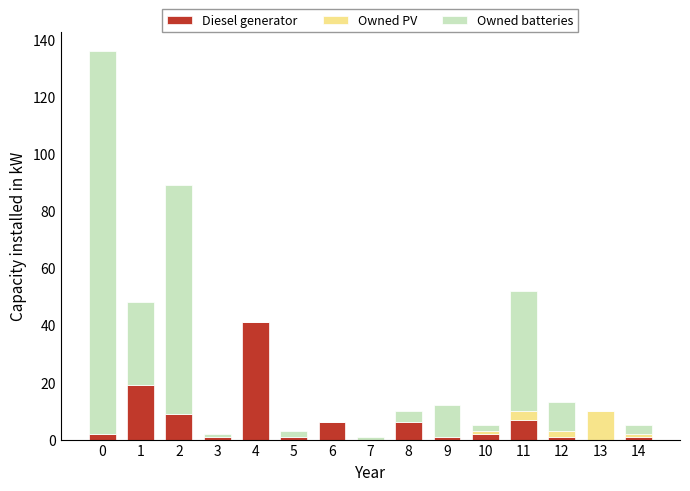

What is the sum of the Owned batteries values at 12 and 9?

21